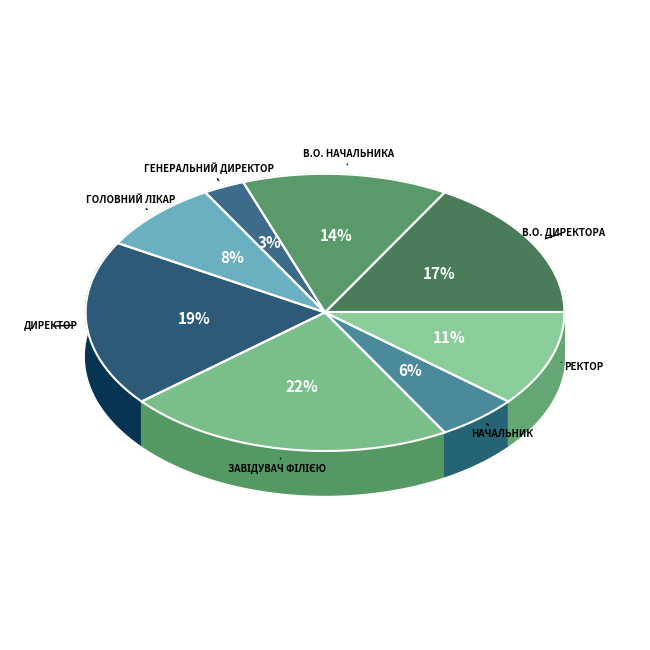

What is the smallest slice in the pie chart?

Генеральний директор